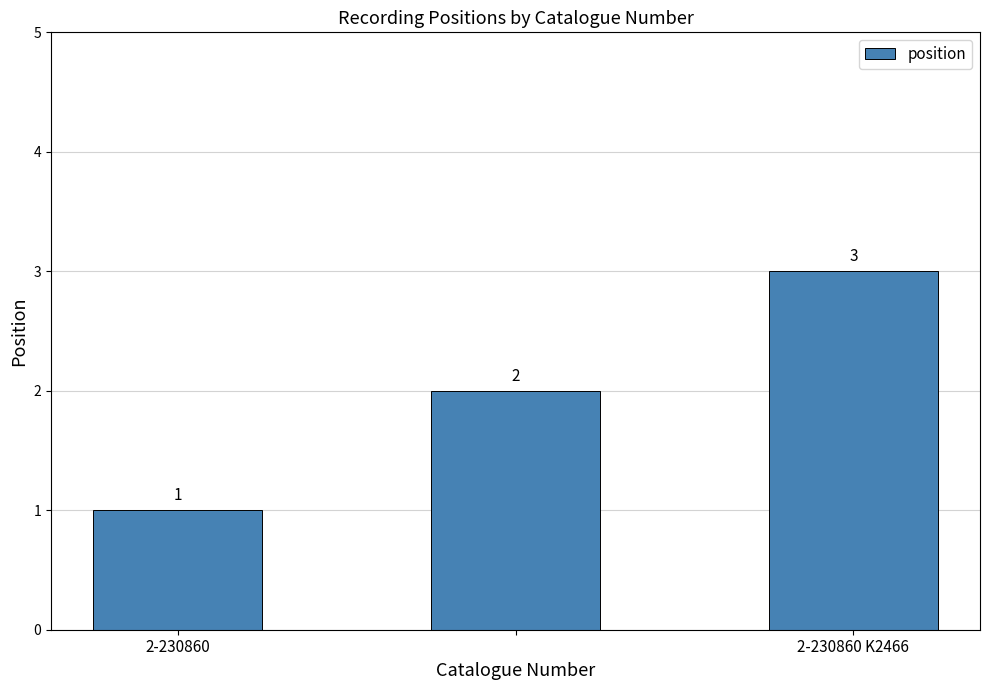

Count the values in the range 1 to 3.

3